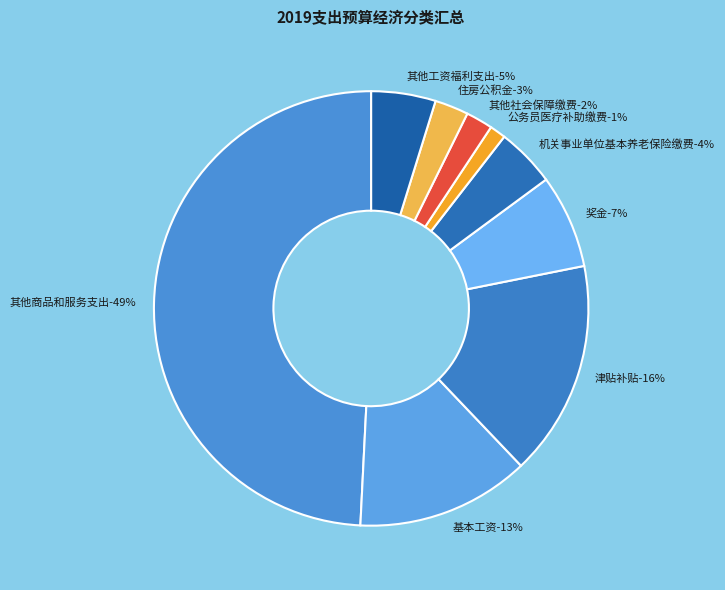

How many segments does this pie chart have?

9